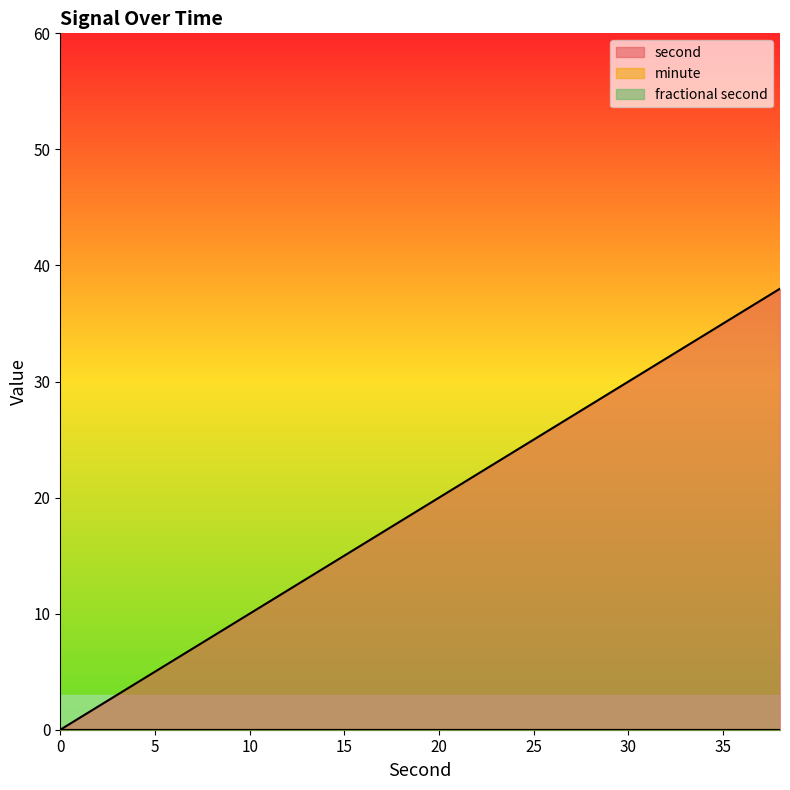

True or false: fractional second and second cross at least once.

False